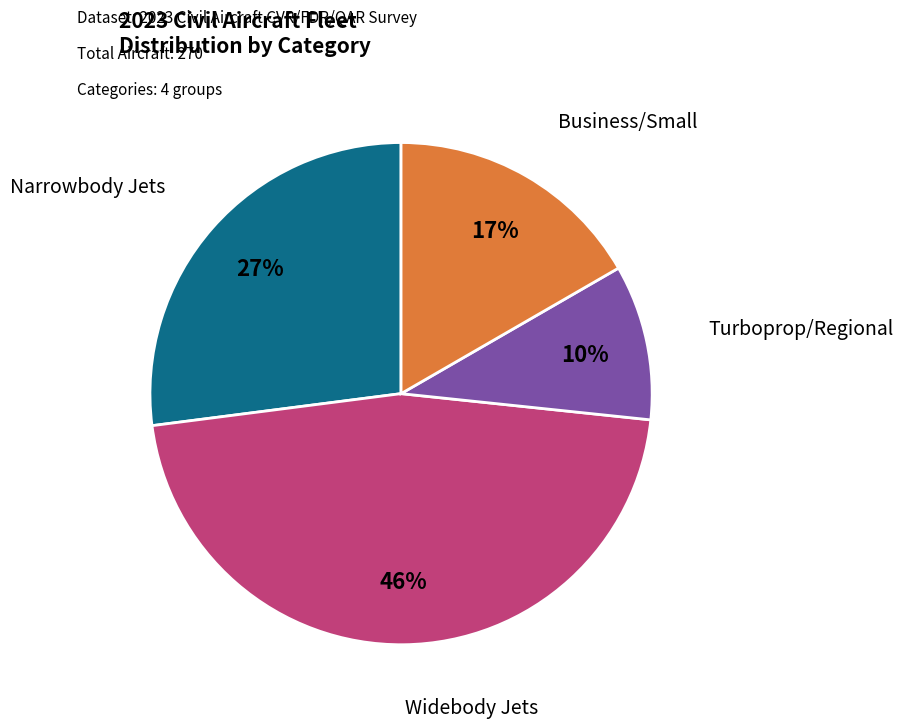

To the nearest percent, what is the difference between the largest and smallest slice percentages?

36%